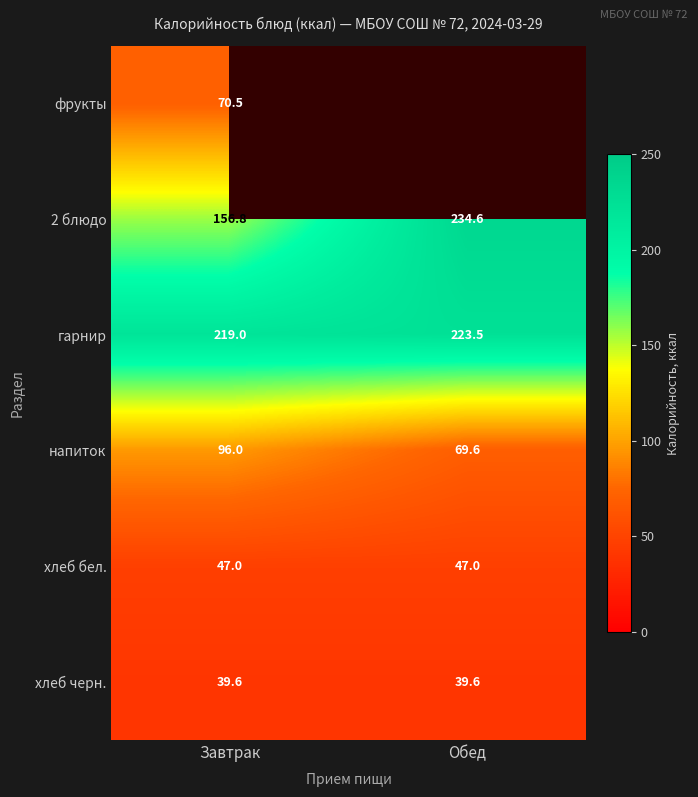

The value of фрукты at Завтрак is 30.4. True or false?

False